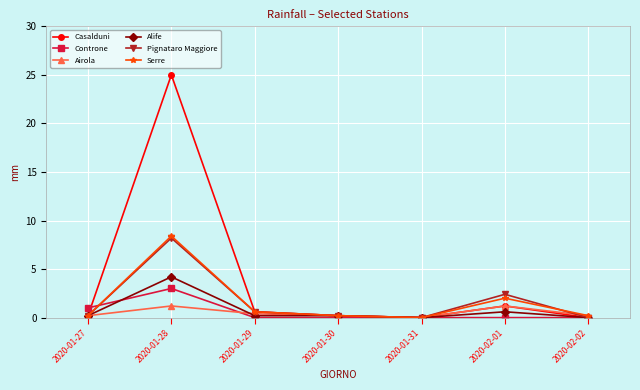

How many categories are shown in the chart?

7